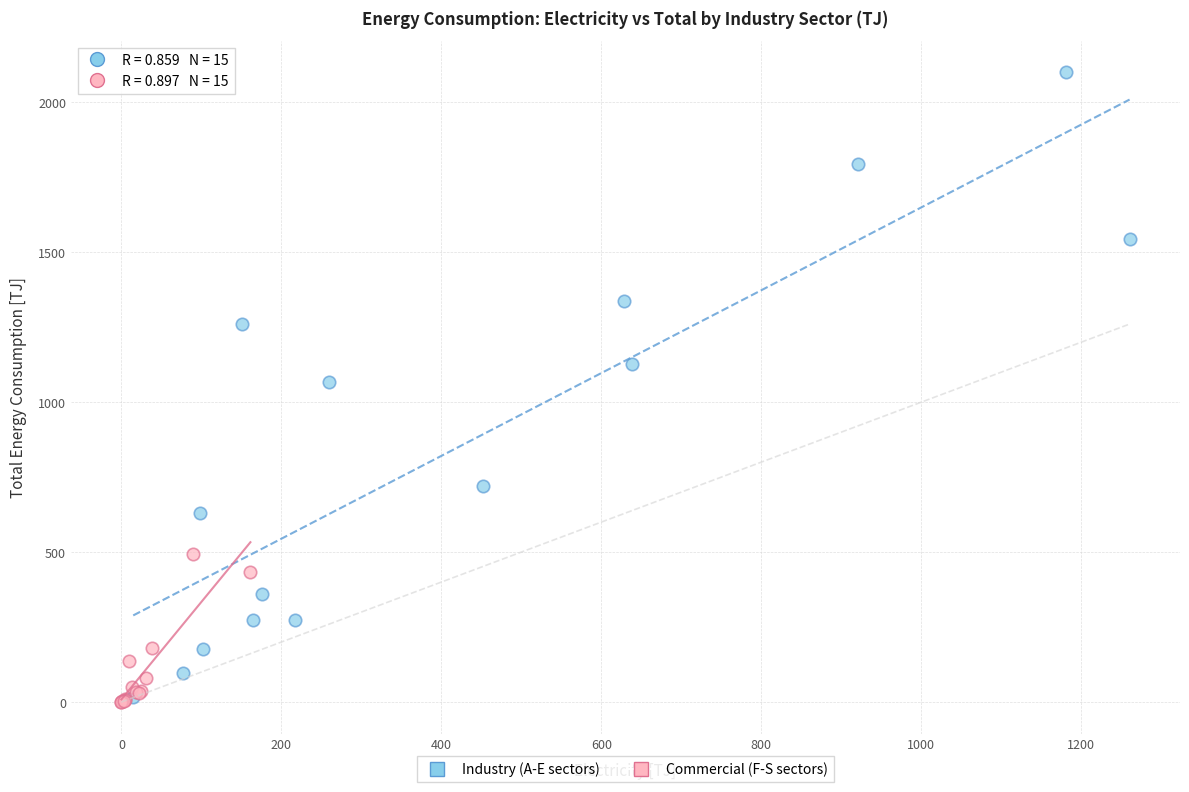

Which series contains the highest Y value?

Industry (A-E sectors)